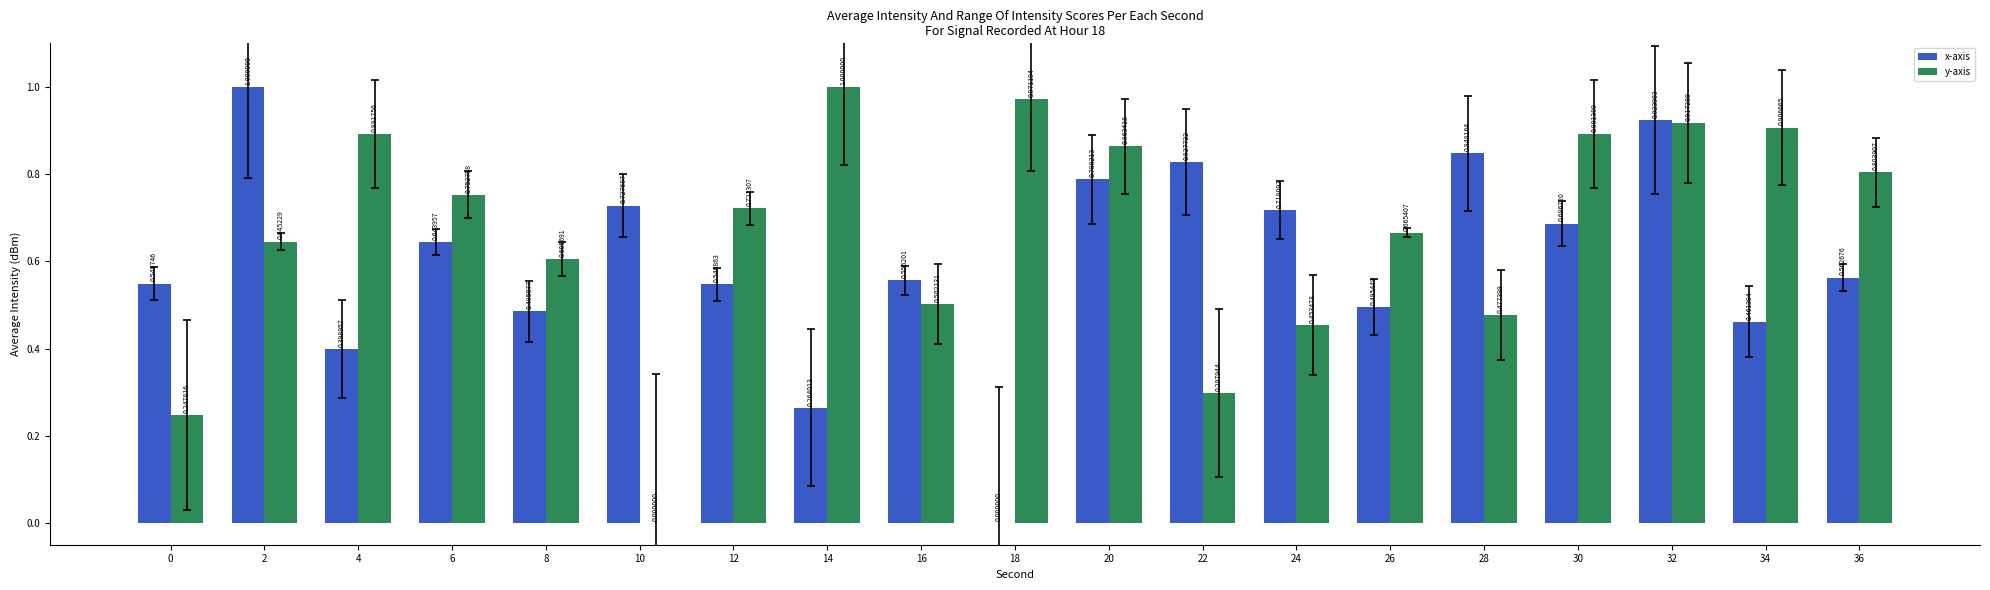

Which series changed the most between 10 and 26?

y-axis